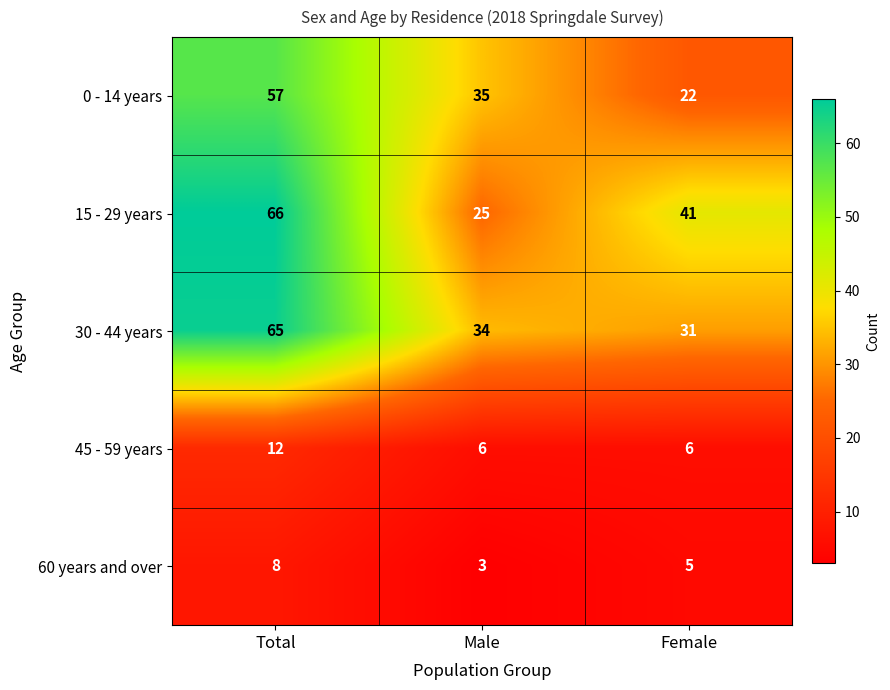

What is the total value across all series at Total?

208